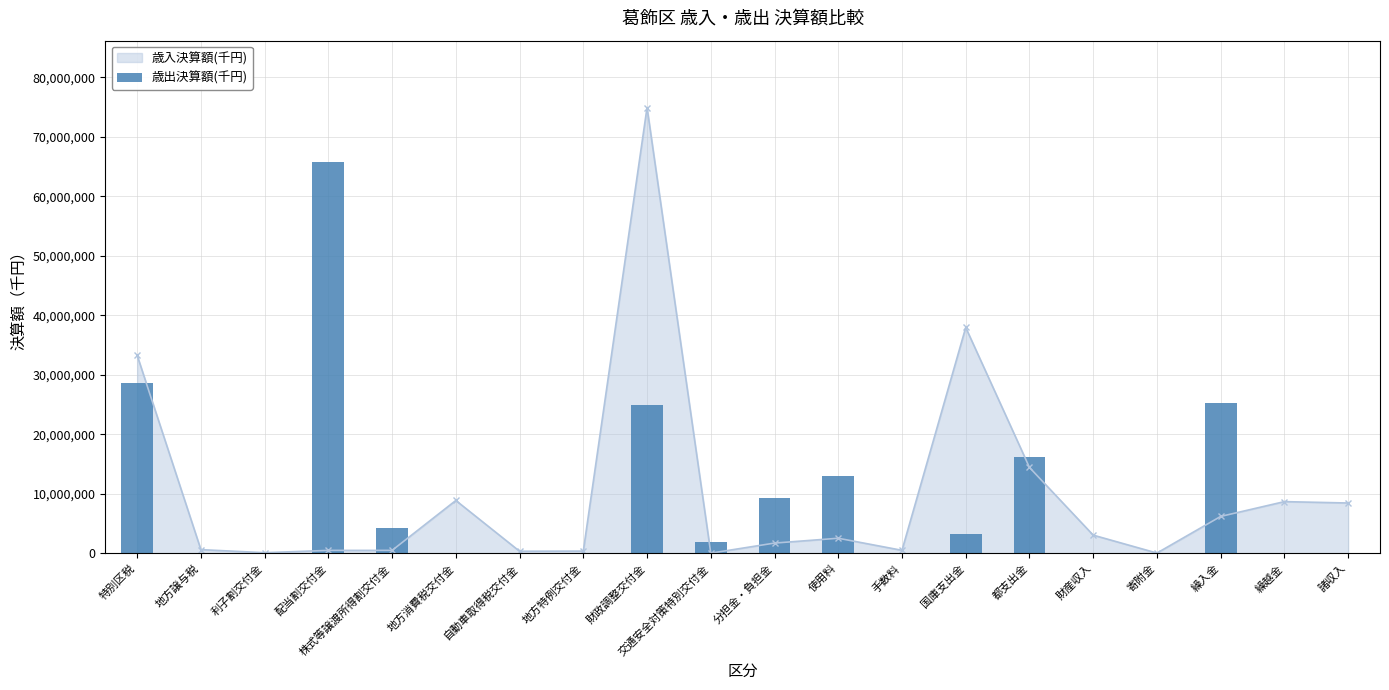

How many bars are there in total?

20